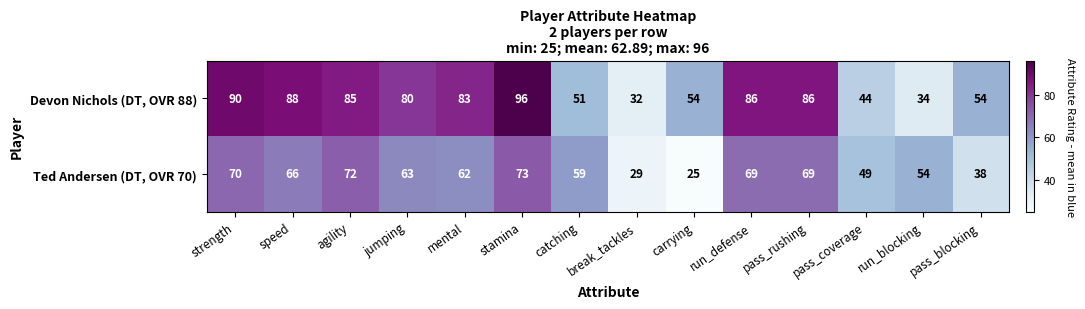

At which label does Devon Nichols (DT, OVR 88) first exceed 83?

strength